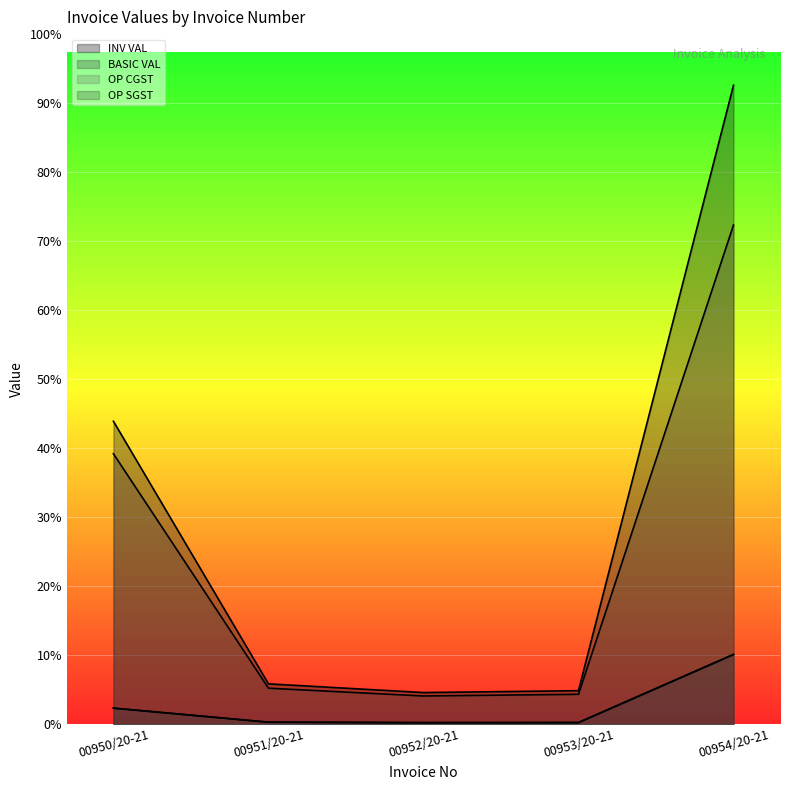

How many values in the BASIC VAL series are below 7200?

2